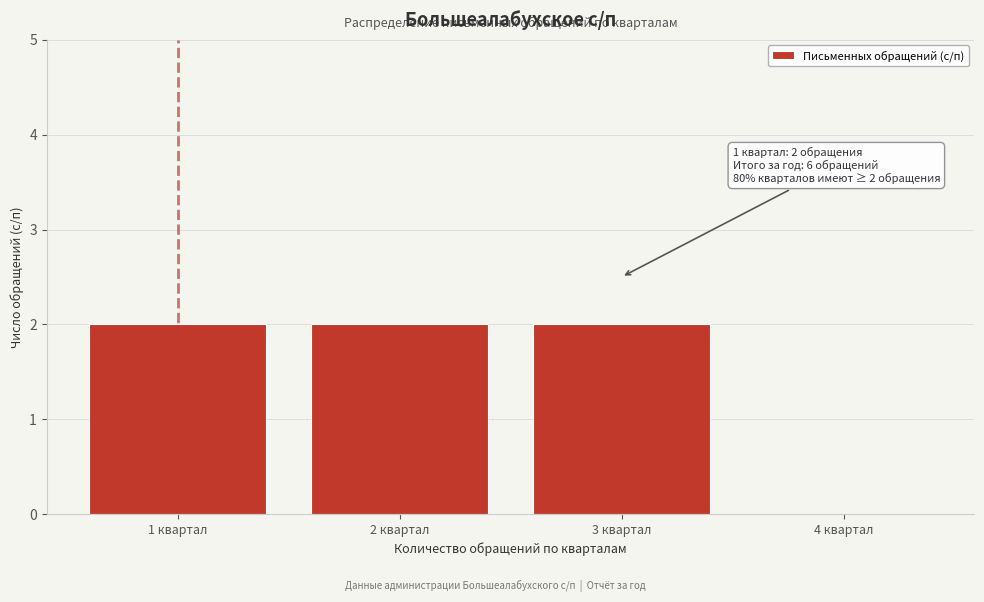

Reading left to right, transcribe all the data shown in this chart.

1 квартал=2	2 квартал=2	3 квартал=2	4 квартал=0